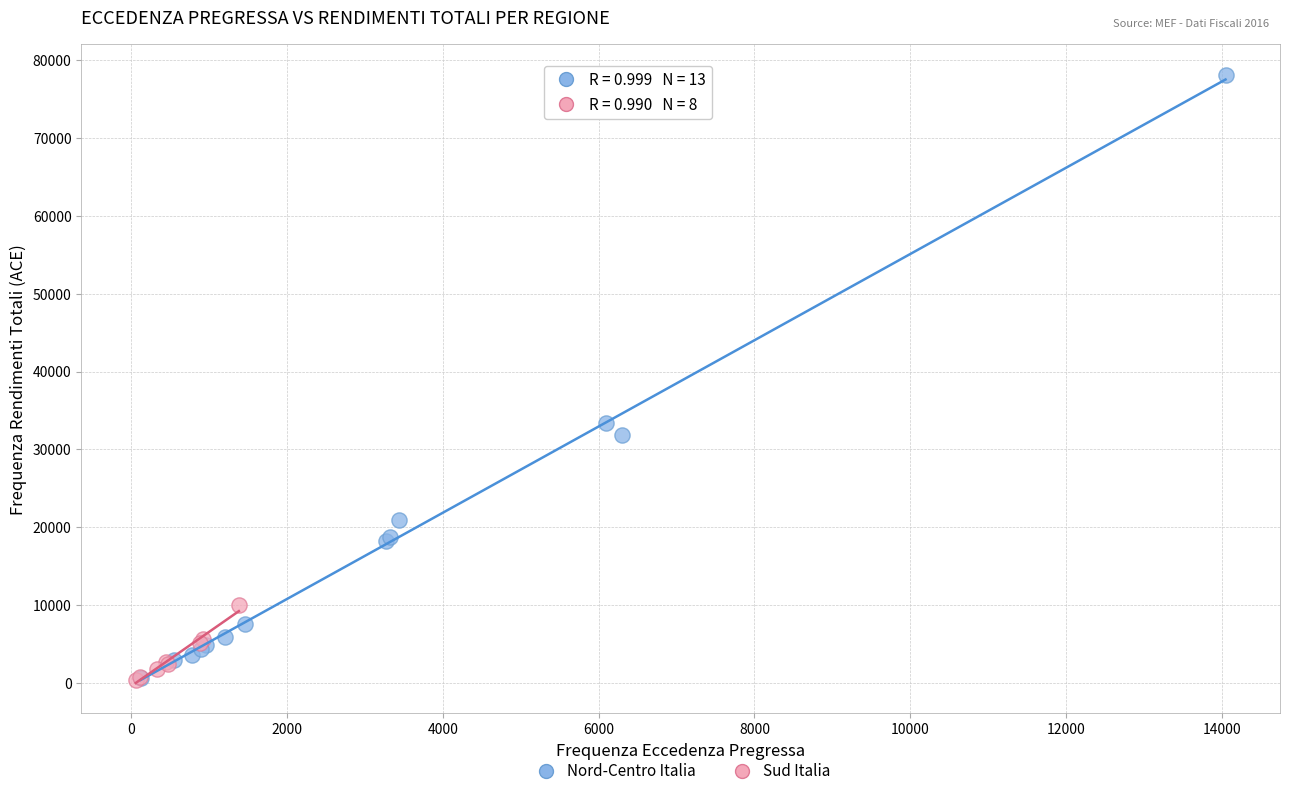

Which series contains the highest Y value?

Nord-Centro Italia